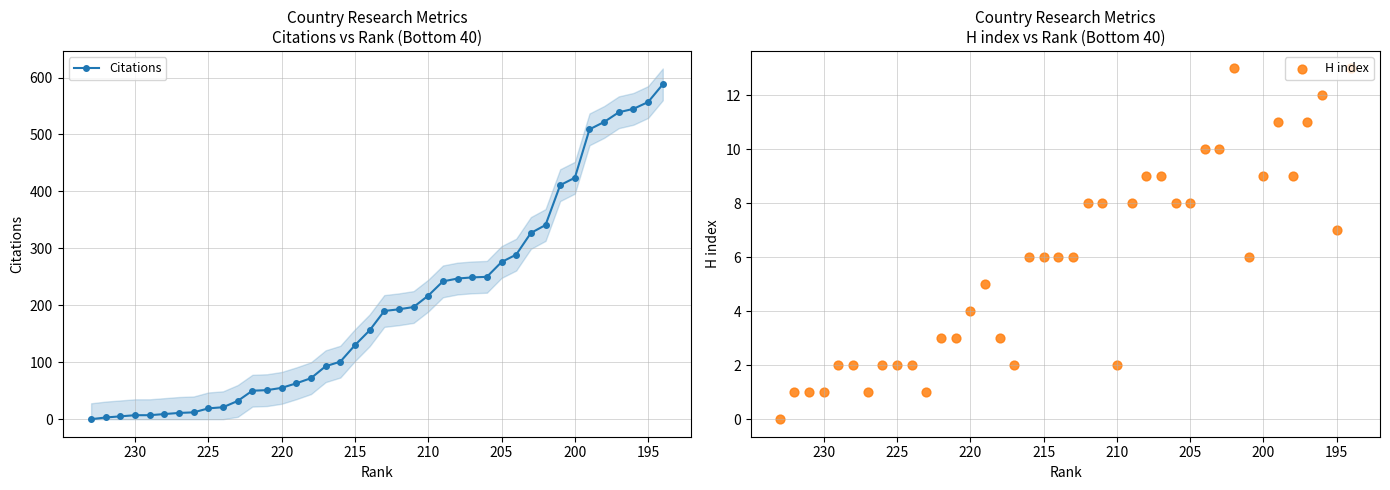

Is the value of Citations at 11 greater than the value of H index at 18?

Yes